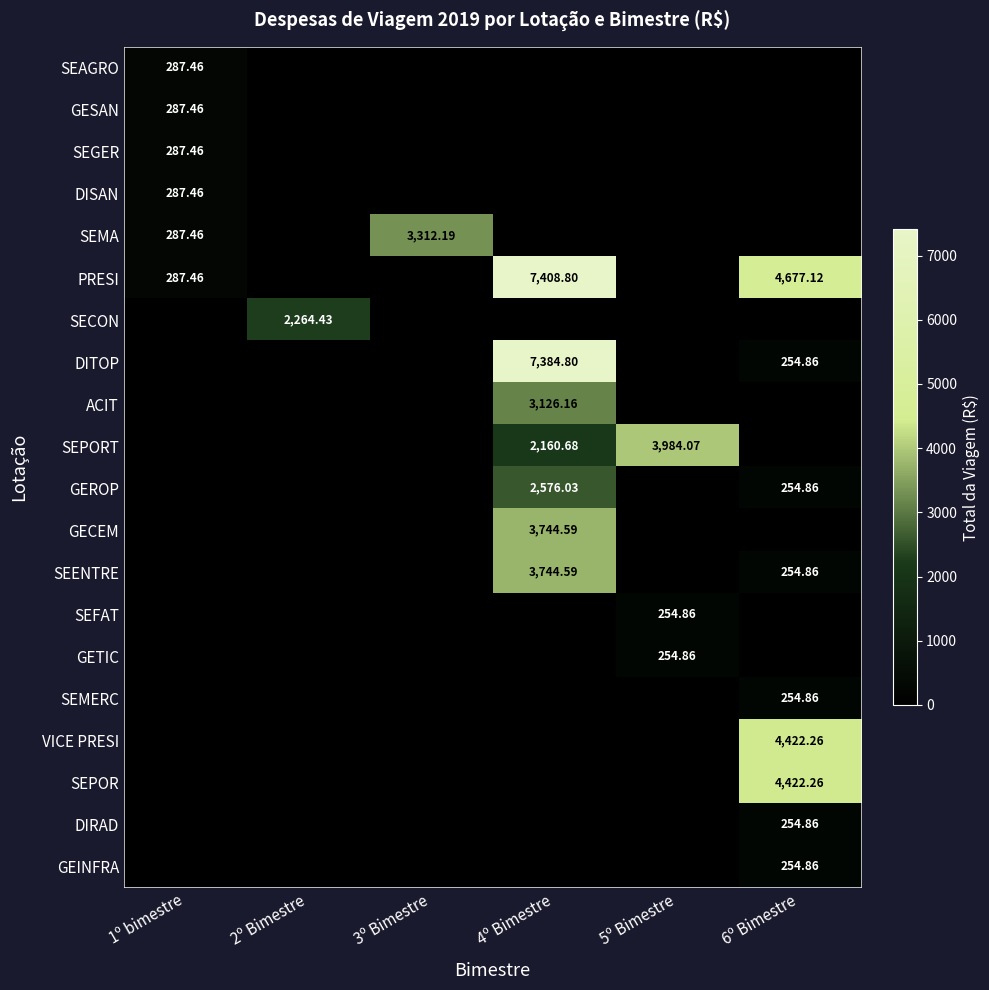

Which has a higher value, 3º Bimestre or 1º bimestre?

1º bimestre